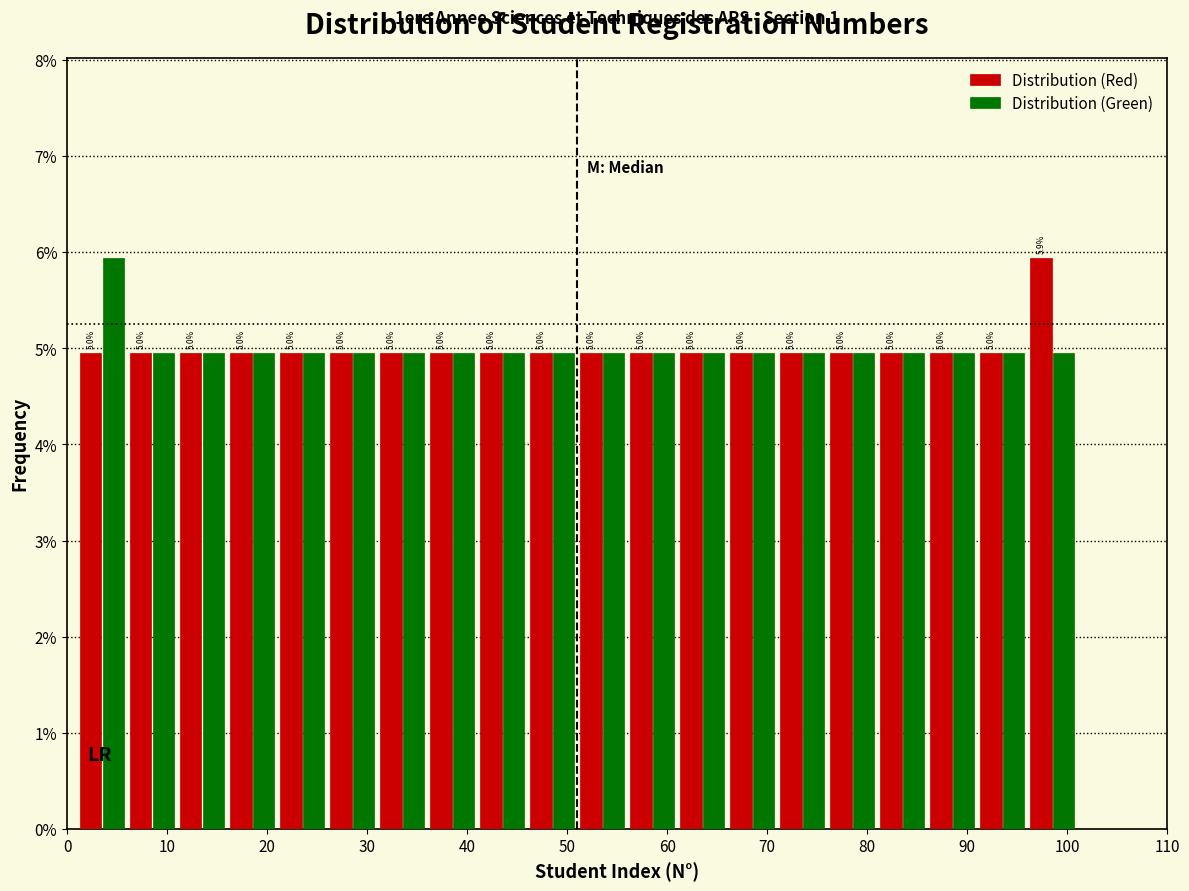

In the Distribution (Green) series, which range on the x-axis has the tallest bar?

1 to 6